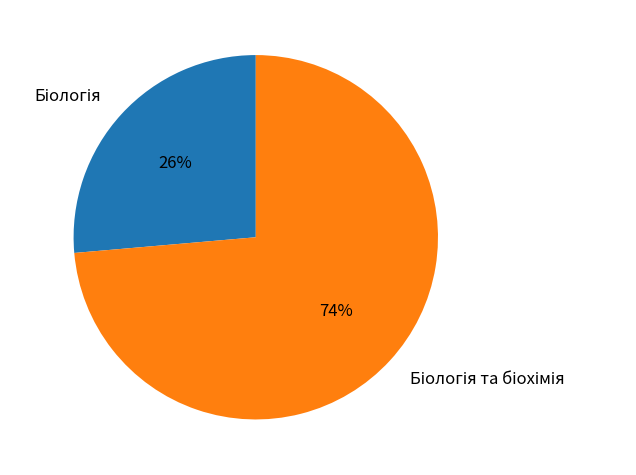

Is there a majority slice in this chart?

Yes